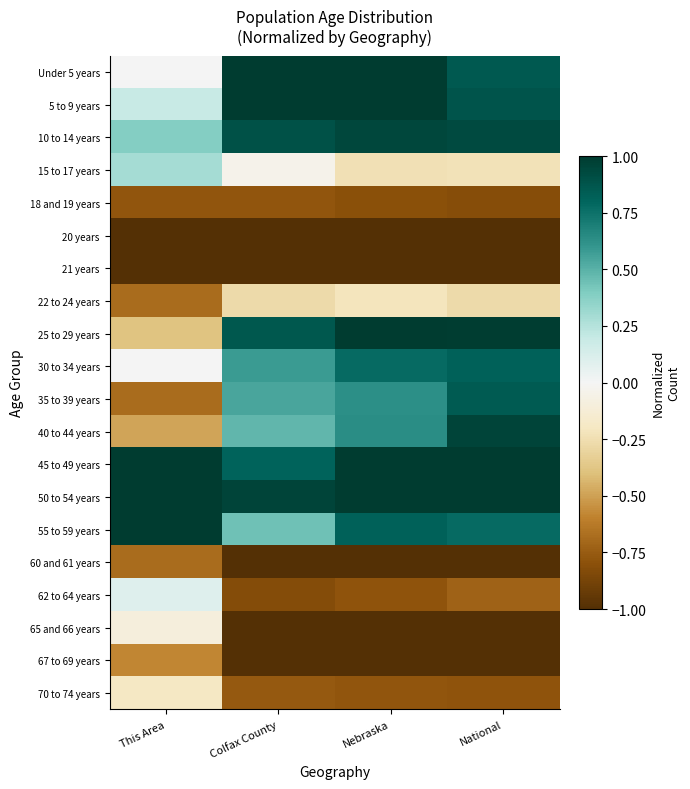

Which has a higher value, Colfax County or National?

Colfax County